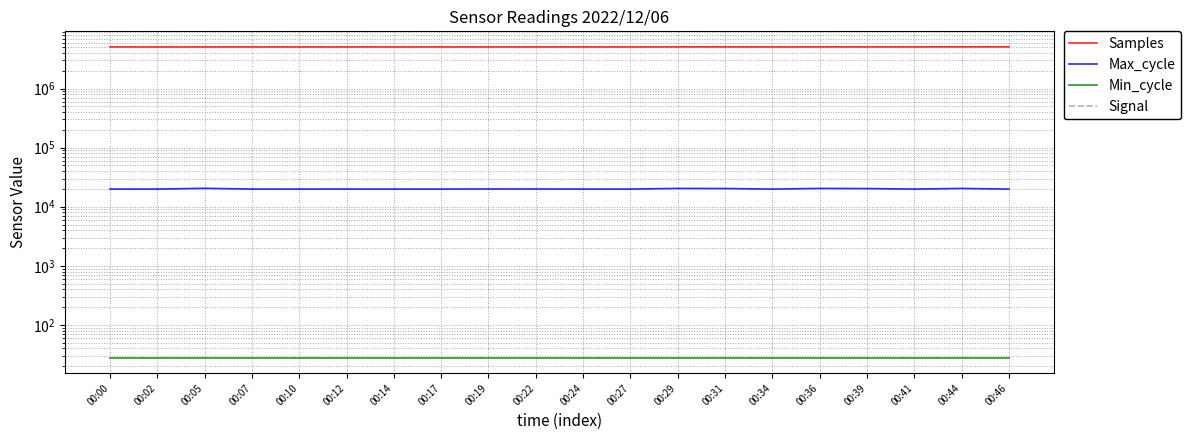

What are all the series names shown in the legend?

Samples, Max_cycle, Min_cycle, Signal